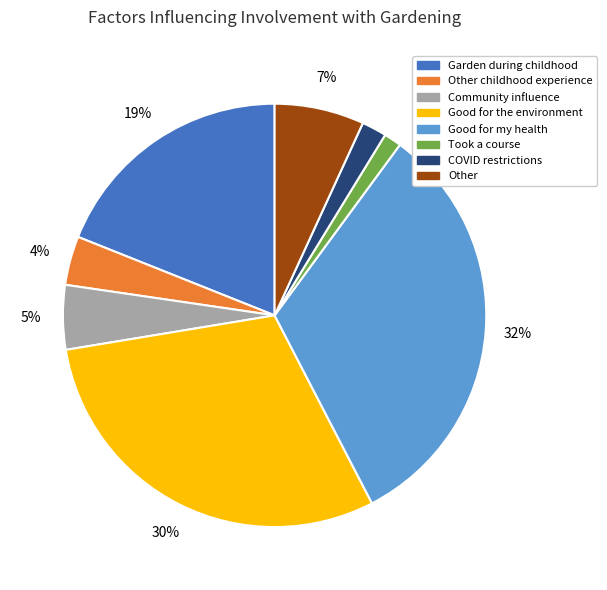

Is COVID restrictions the majority of the pie?

No